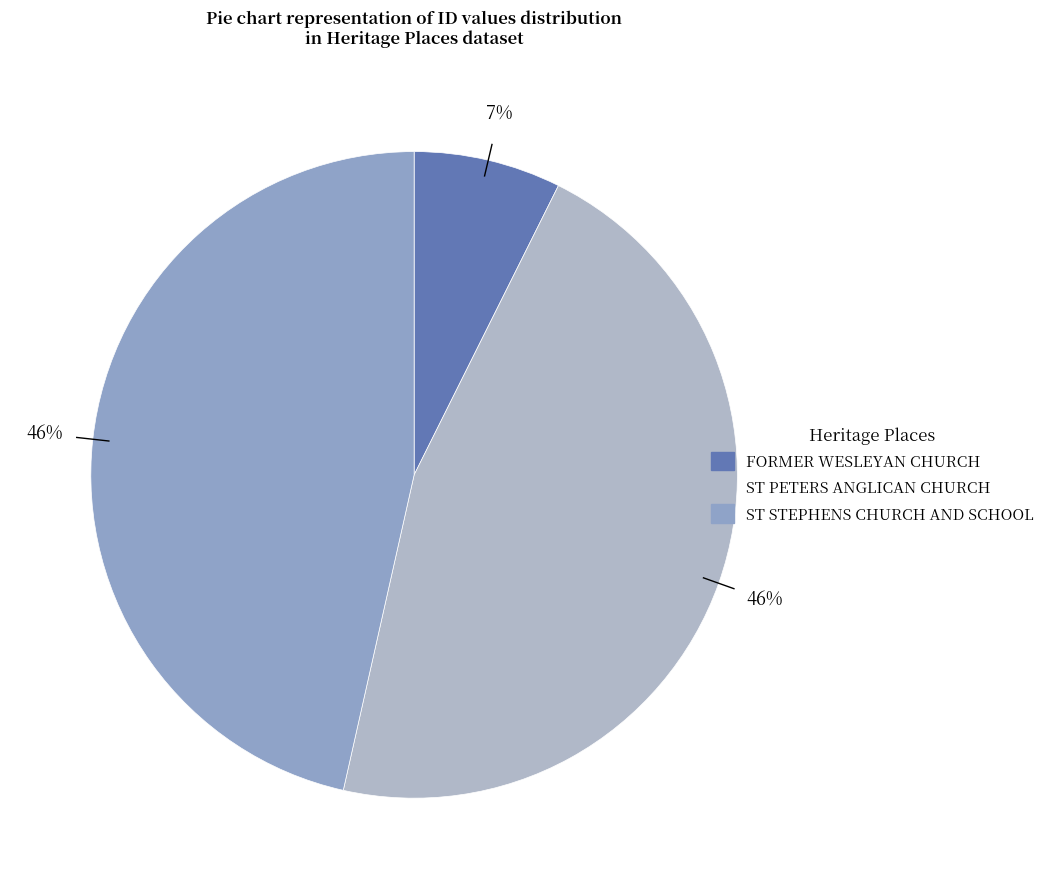

Is ST STEPHENS CHURCH AND SCHOOL the majority of the pie?

No